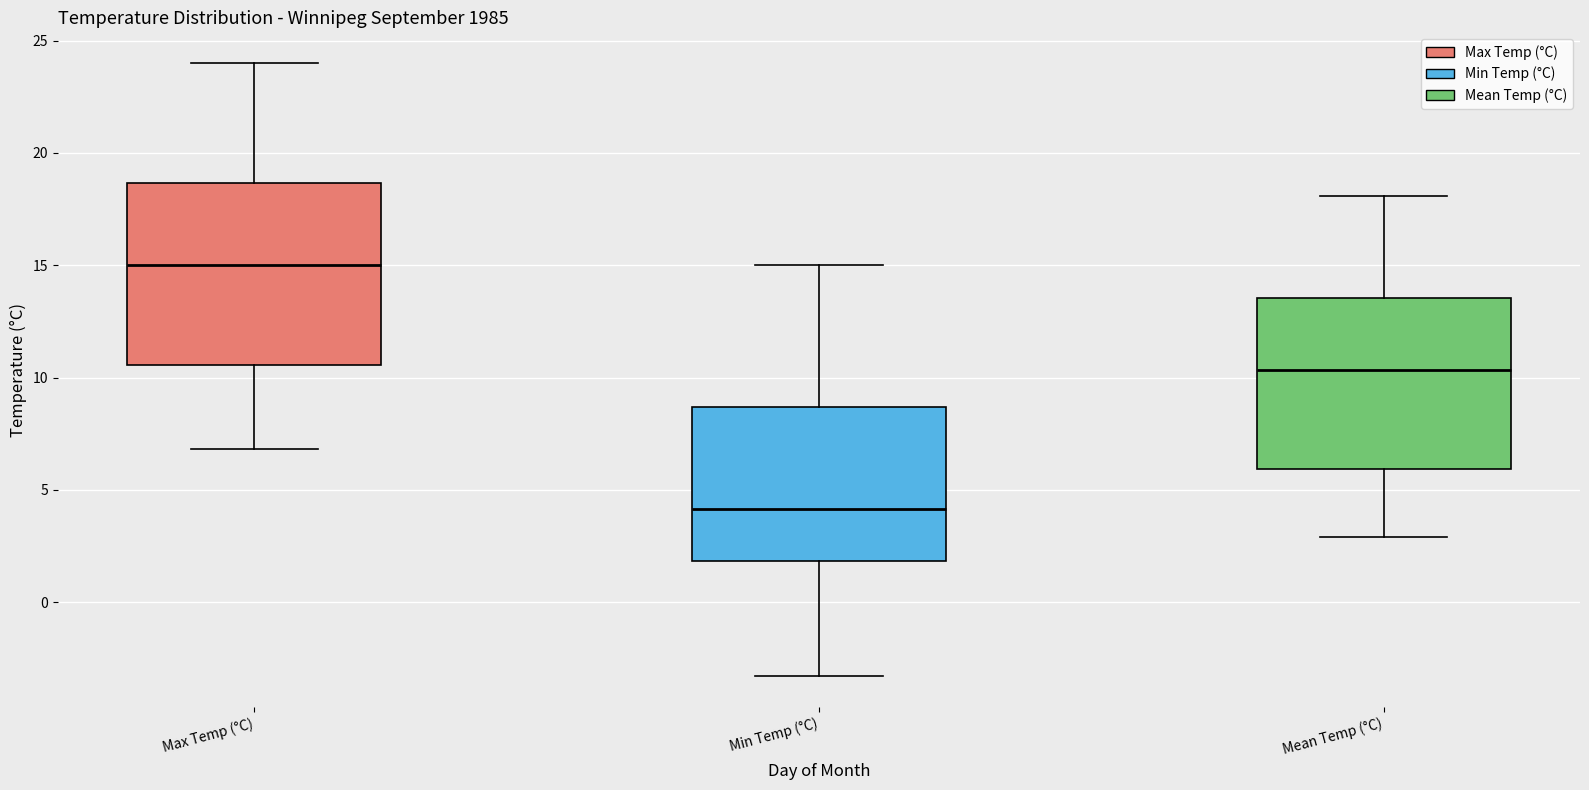

Reading left to right, read every box against the y-axis: the position of its median line, the range the box covers, and the ends of its whiskers. The values are not printed on the chart, so give them approximately, as read against the axis.

Max Temp (°C): median 15.0, box 10.5 to 18.5, whiskers 7.0 to 24.0
Min Temp (°C): median 4.0, box 2.0 to 8.5, whiskers -3.5 to 15.0
Mean Temp (°C): median 10.5, box 6.0 to 13.5, whiskers 3.0 to 18.0